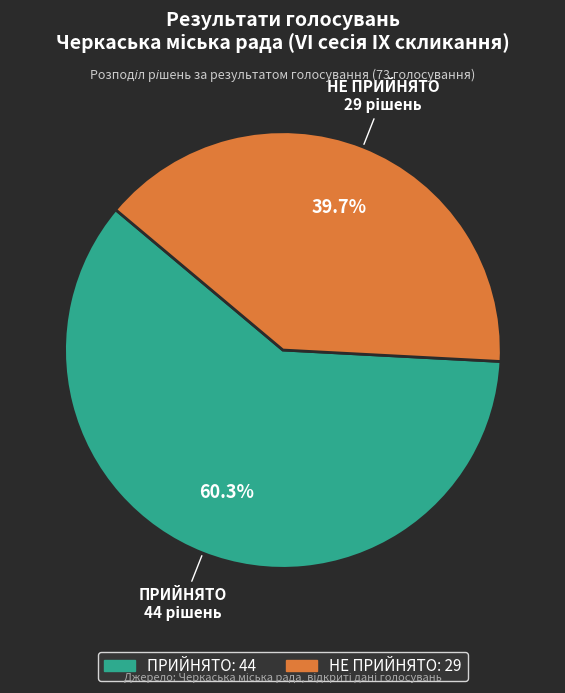

Which has a higher value, ПРИЙНЯТО or НЕ ПРИЙНЯТО?

ПРИЙНЯТО